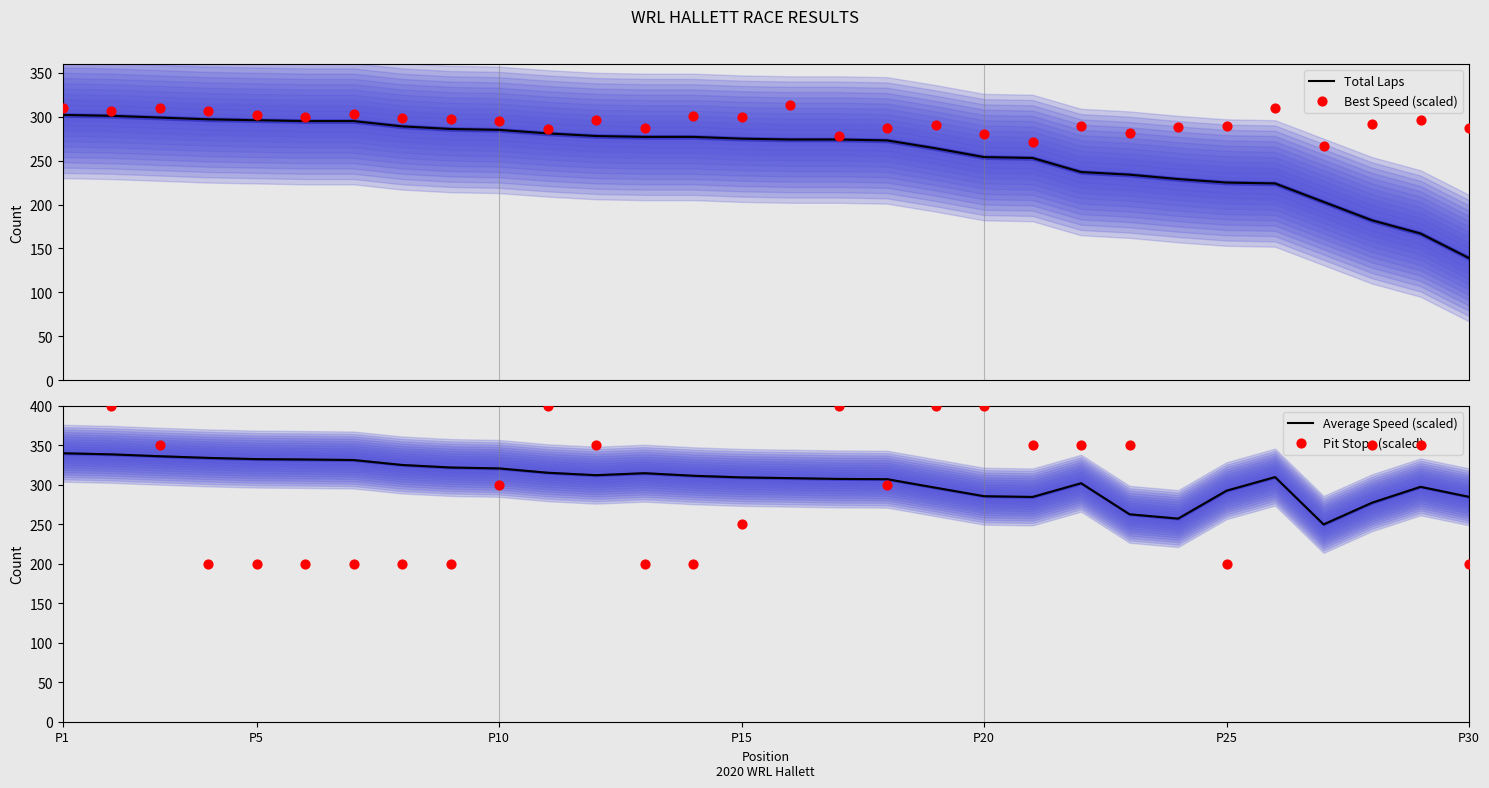

What is the lowest value of the Total Laps series?

139